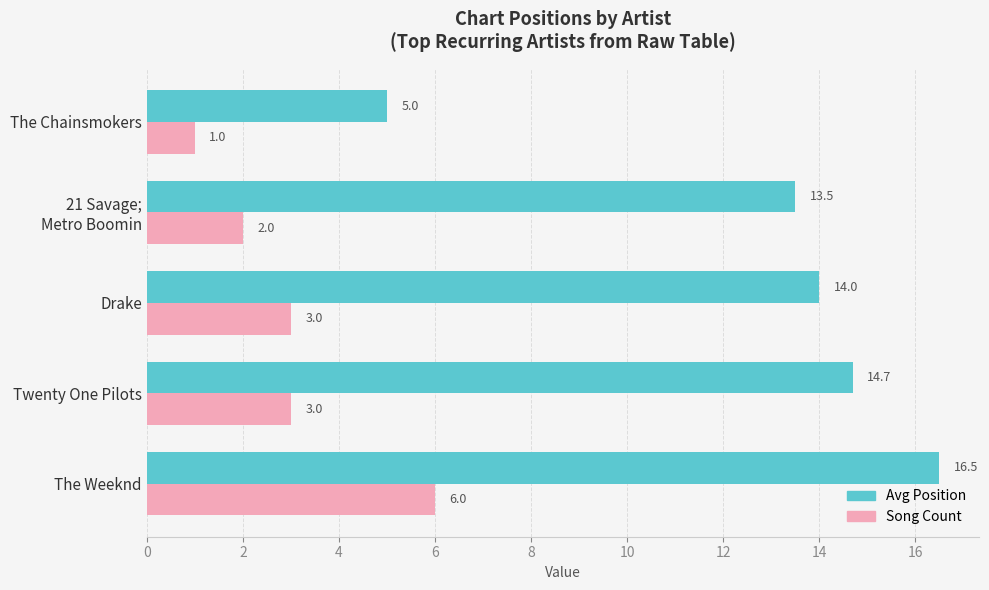

What is the lowest value of the Song Count series?

1.0